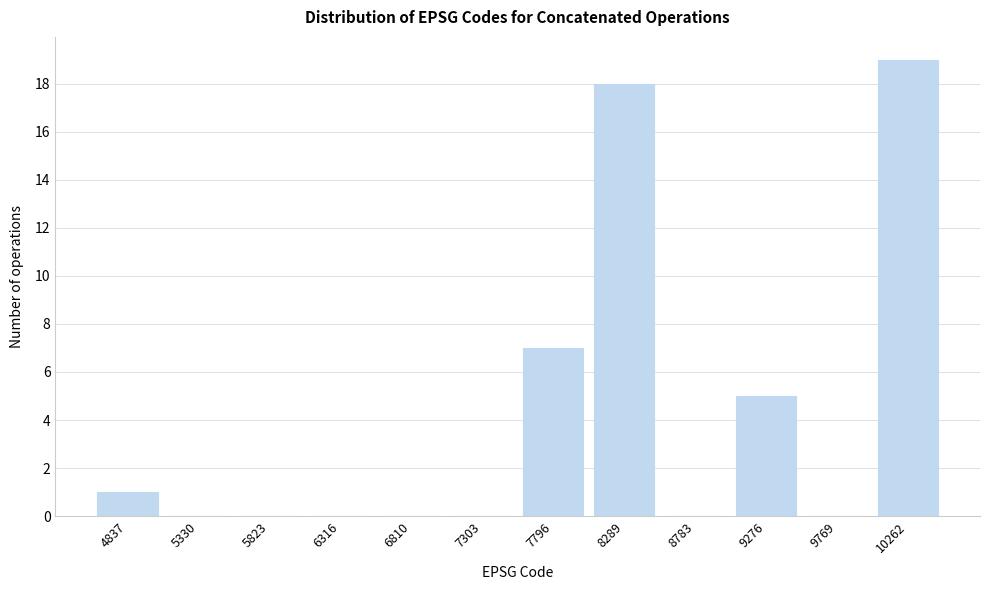

Reading left to right, transcribe all the data shown in this chart.

4837=1	5330=0	5823=0	6316=0	6810=0	7303=0	7796=7	8289=18	8783=0	9276=5	9769=0	10262=19